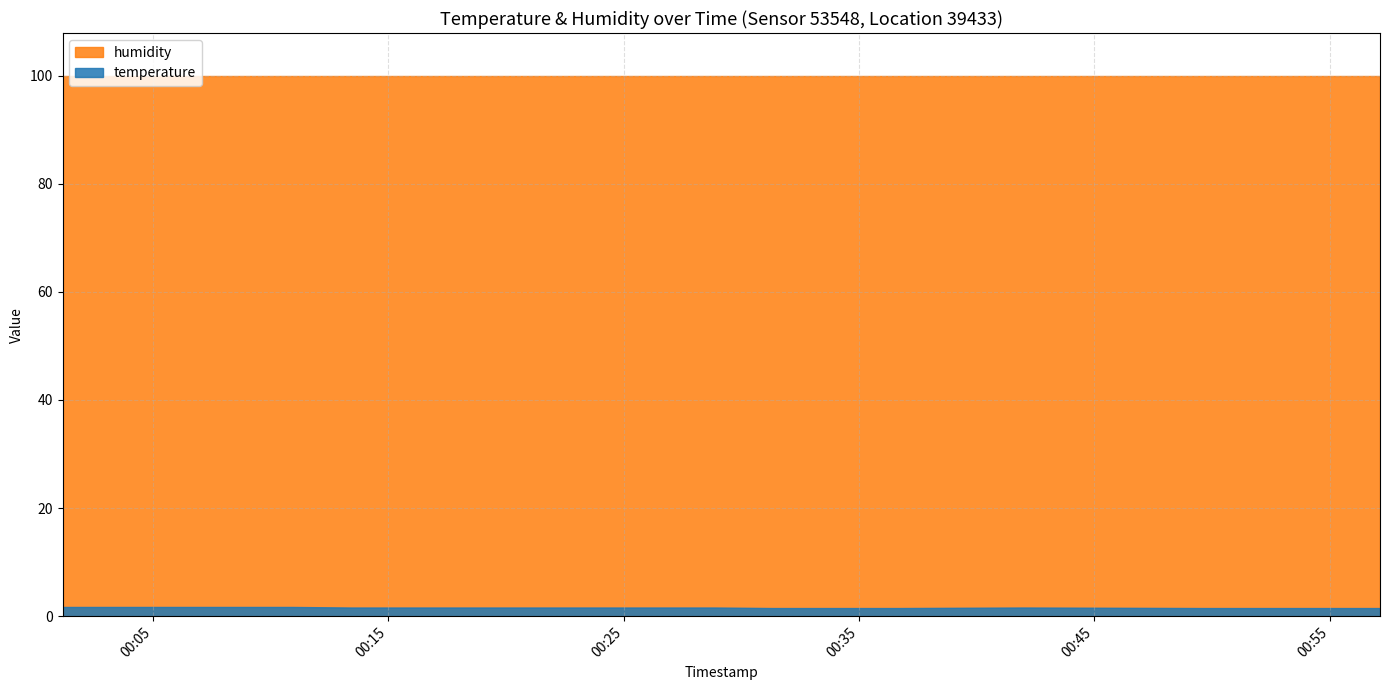

Where is humidity nearest to the value 99?

2023-03-03T00:01:10